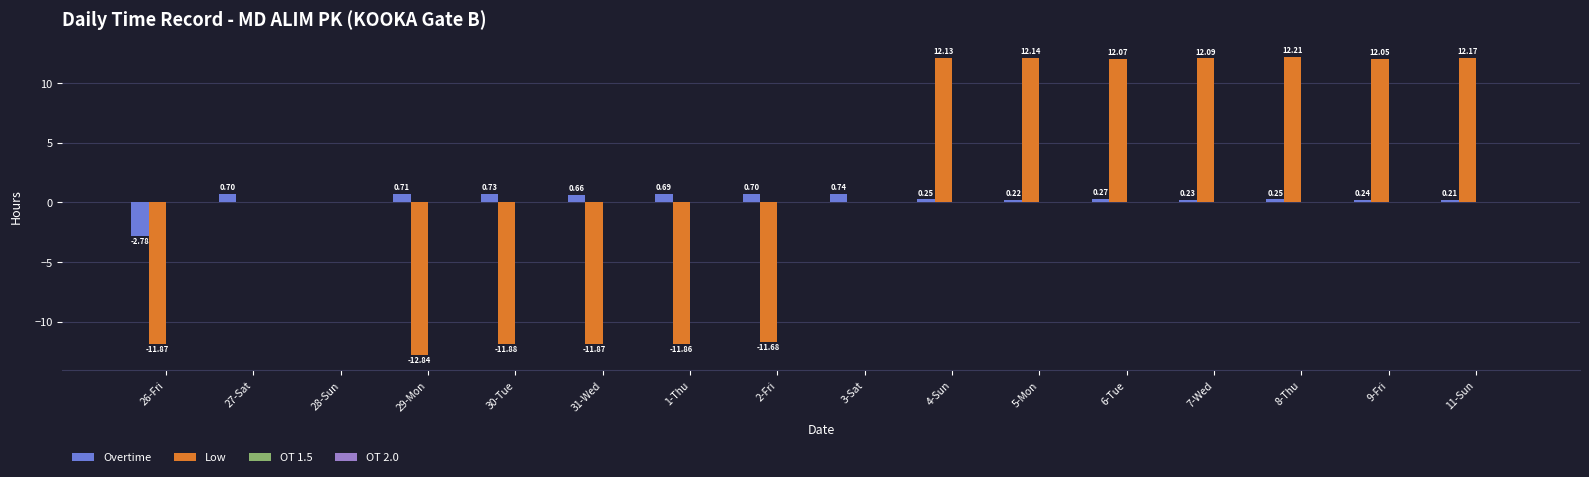

Between 2-Fri and 11-Sun, which series saw the biggest shift?

Low